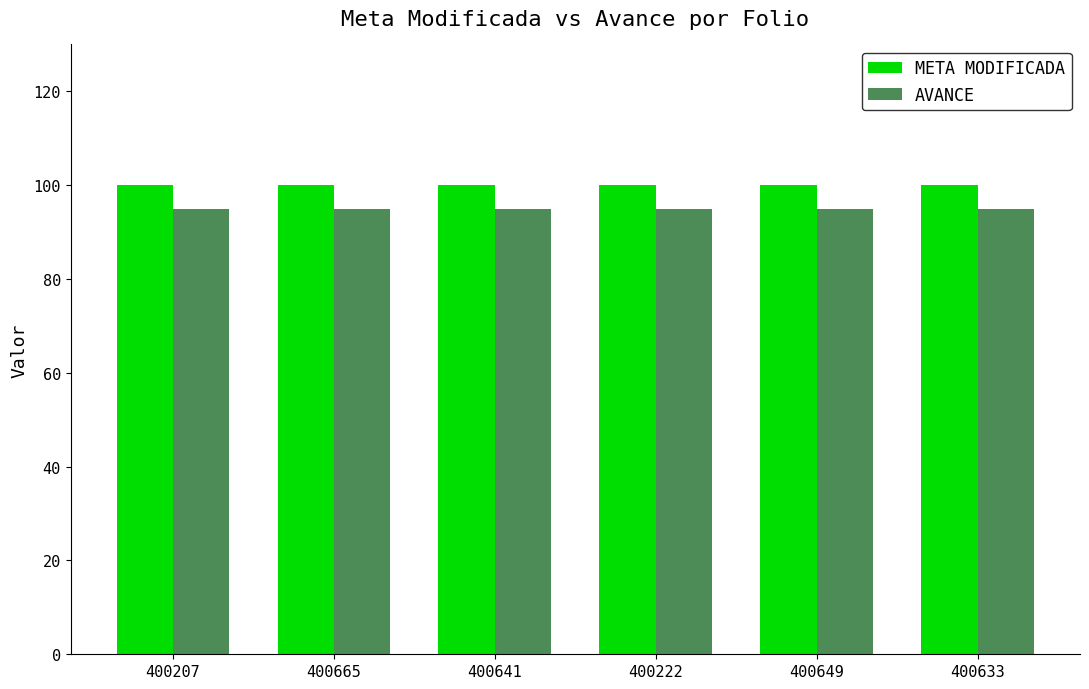

How many data points does each series have?

6